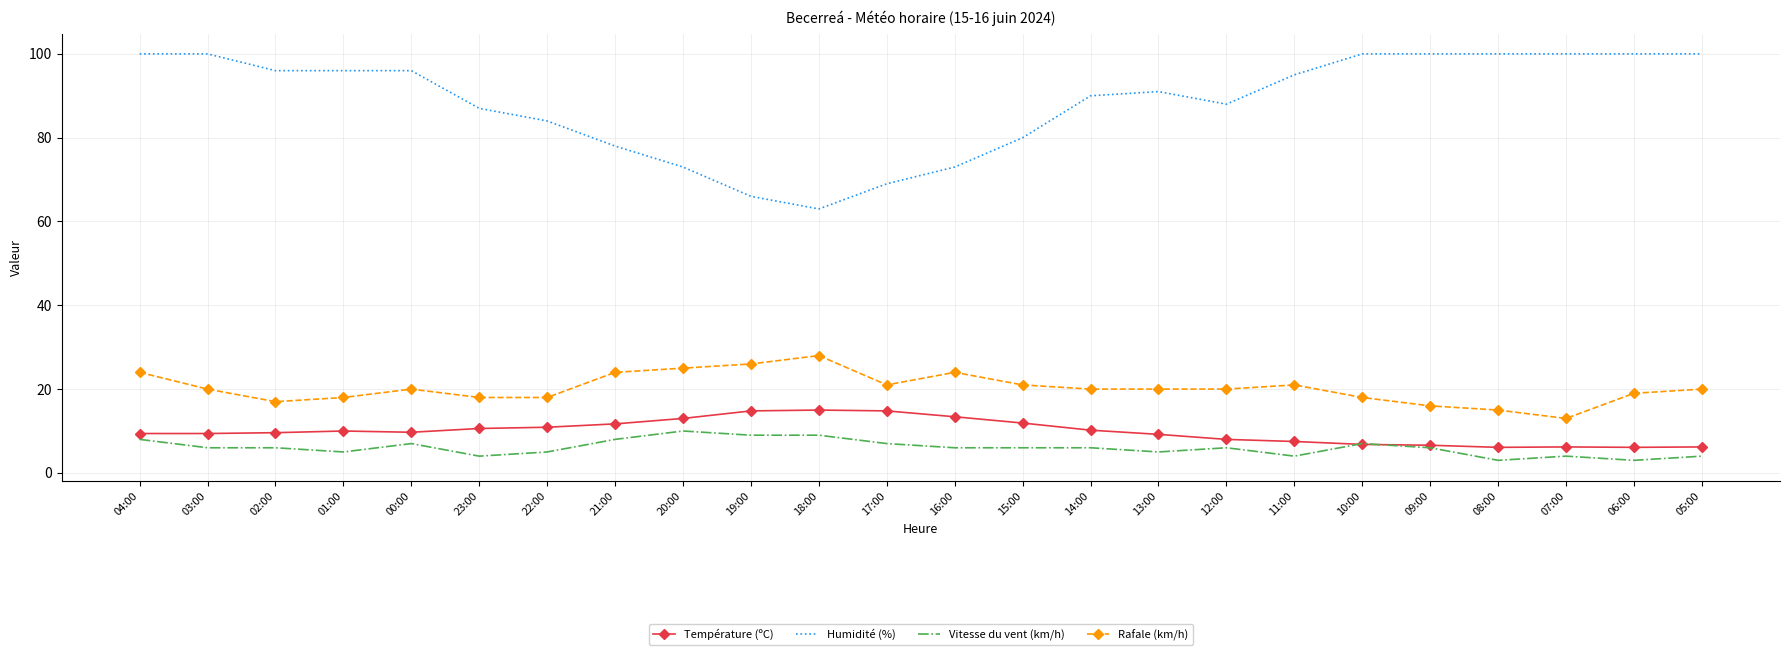

What is the smallest value displayed?

3.0